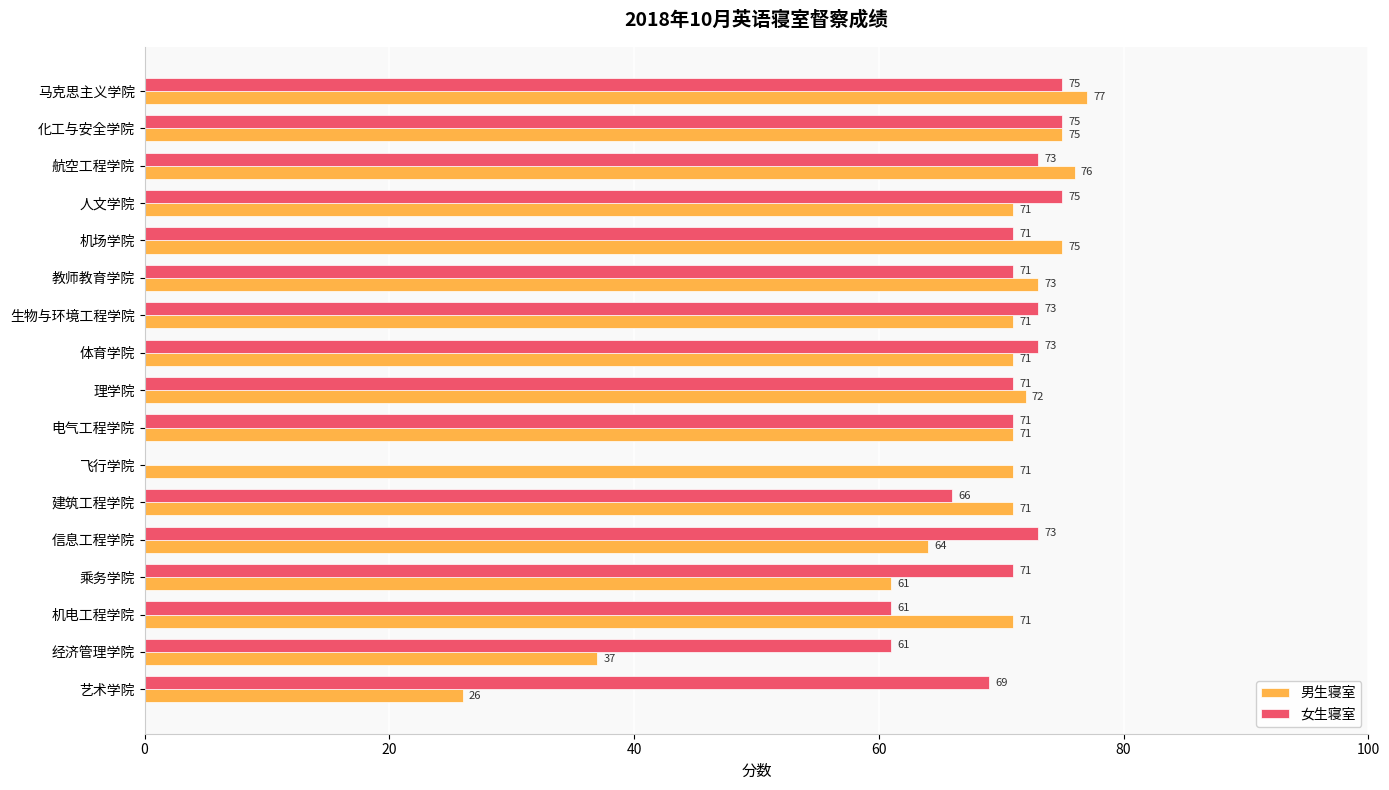

At how many categories does at least one series exceed 59?

17